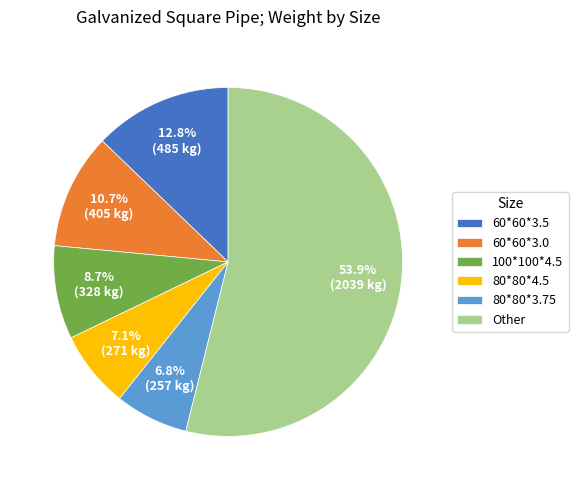

Combined, what portion of the pie is 60*60*3.5 and 100*100*4.5?

21.5%